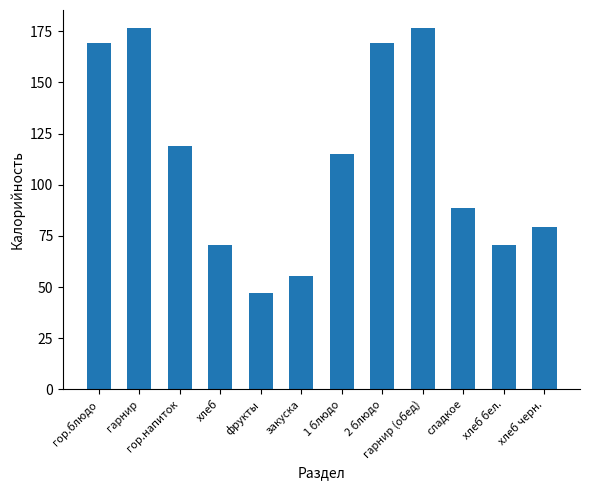

What is the difference between the maximum and minimum values?

129.5